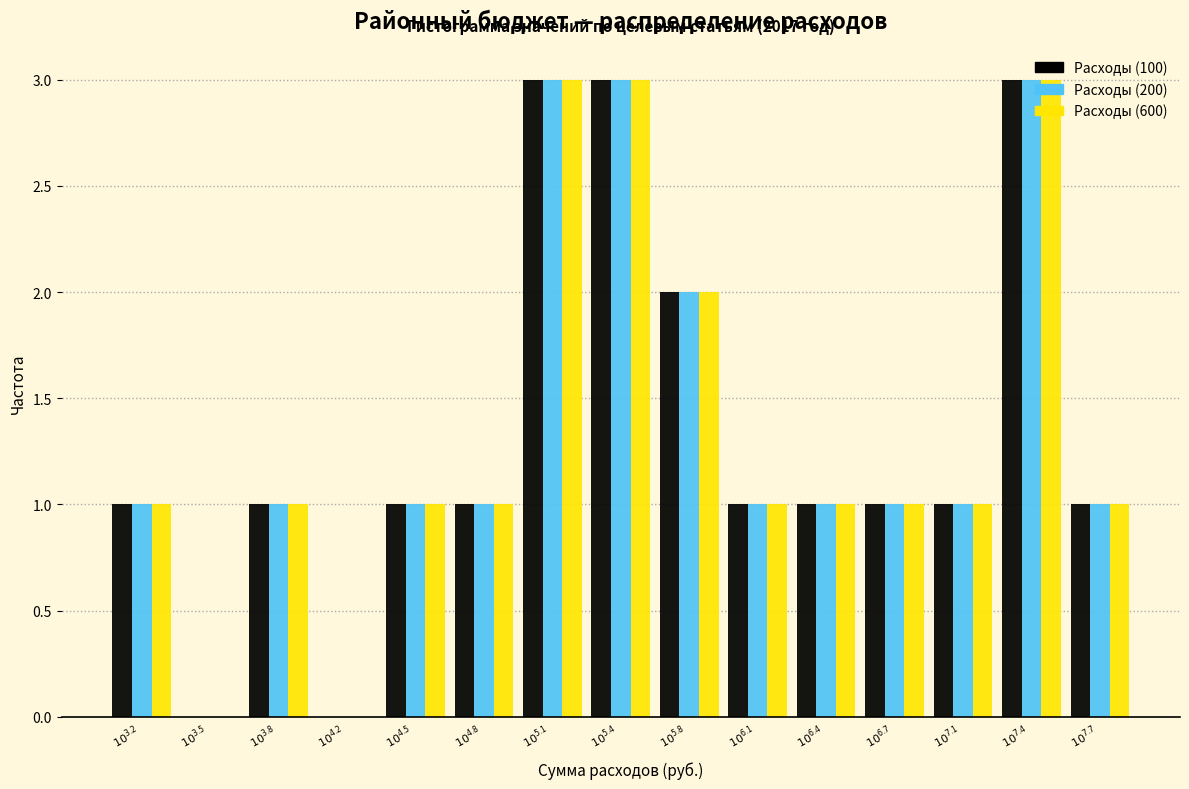

What is the sum of all Расходы (100) values?

20